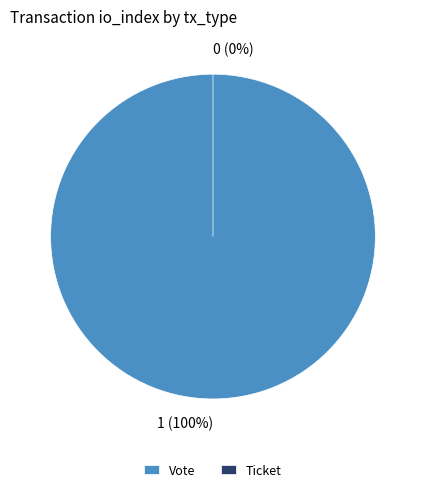

To the nearest percent, what is the combined percentage of Vote and Ticket?

100%